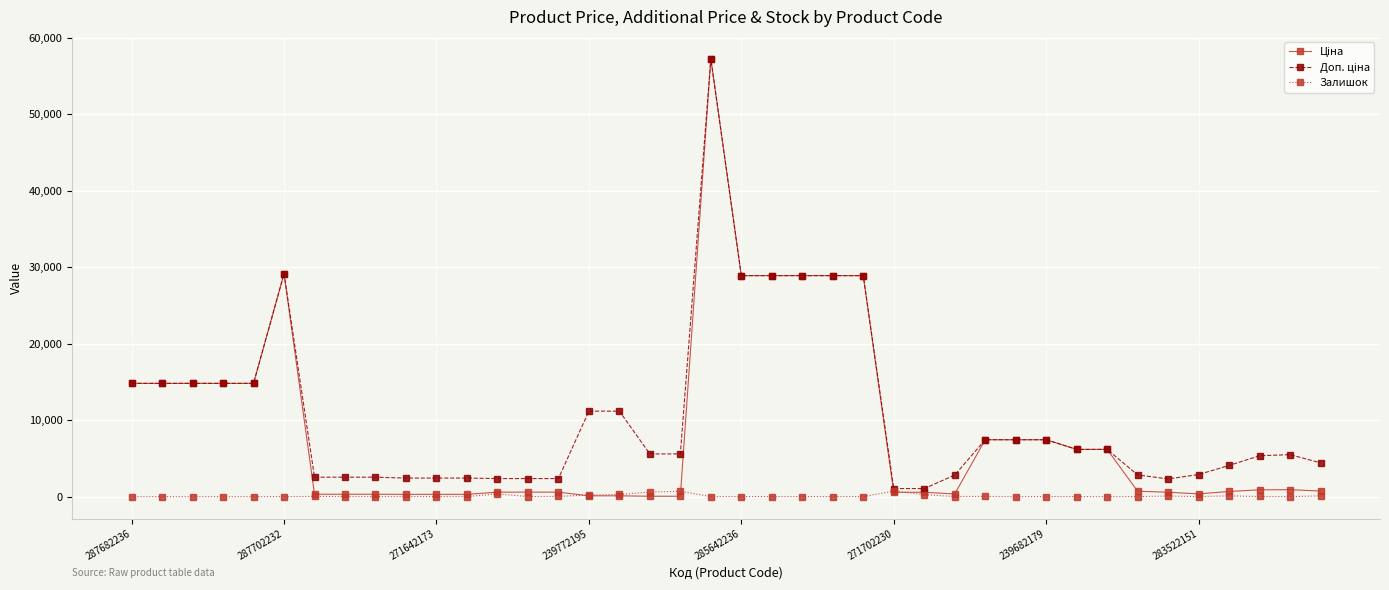

True or false: Залишок has more than 0 points higher than both neighbors.

True